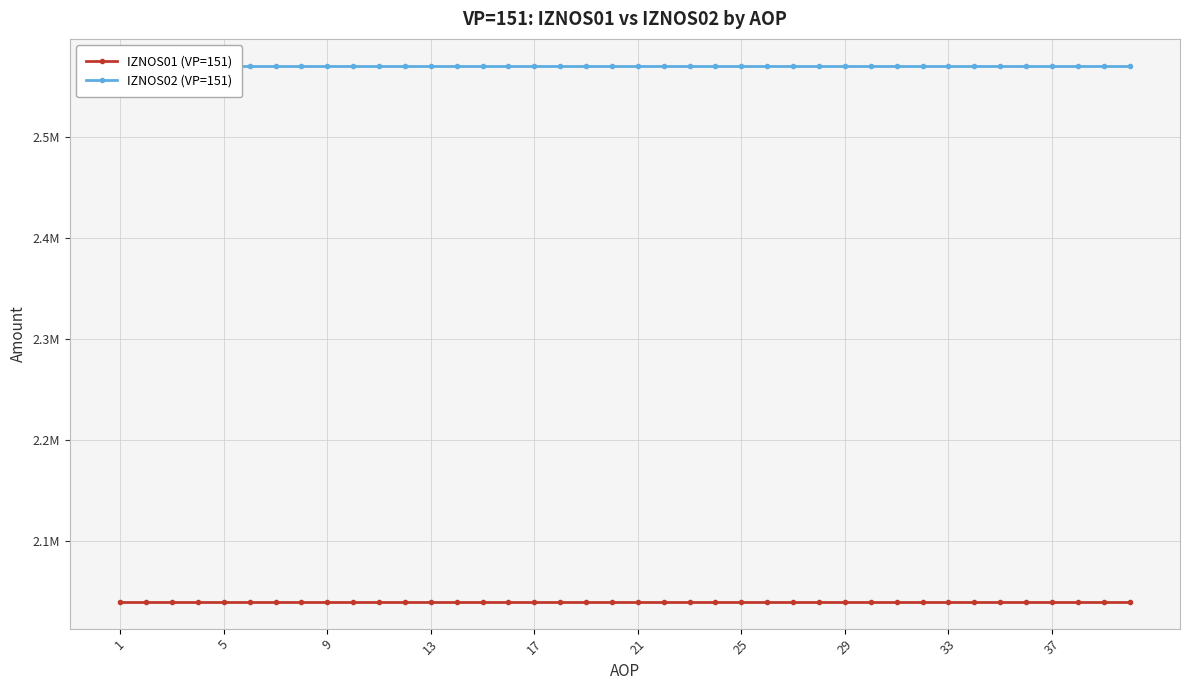

Which series has the widest spread of values?

IZNOS01 (VP=151)